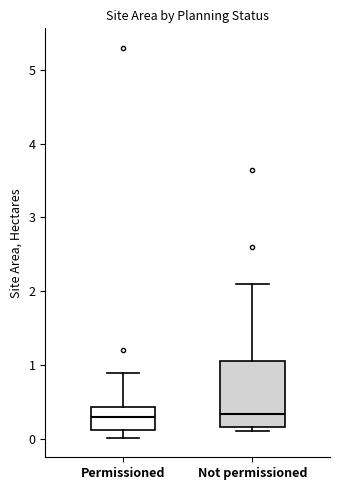

Comparing the boxes themselves (not the whiskers), which one is the tallest?

Not permissioned